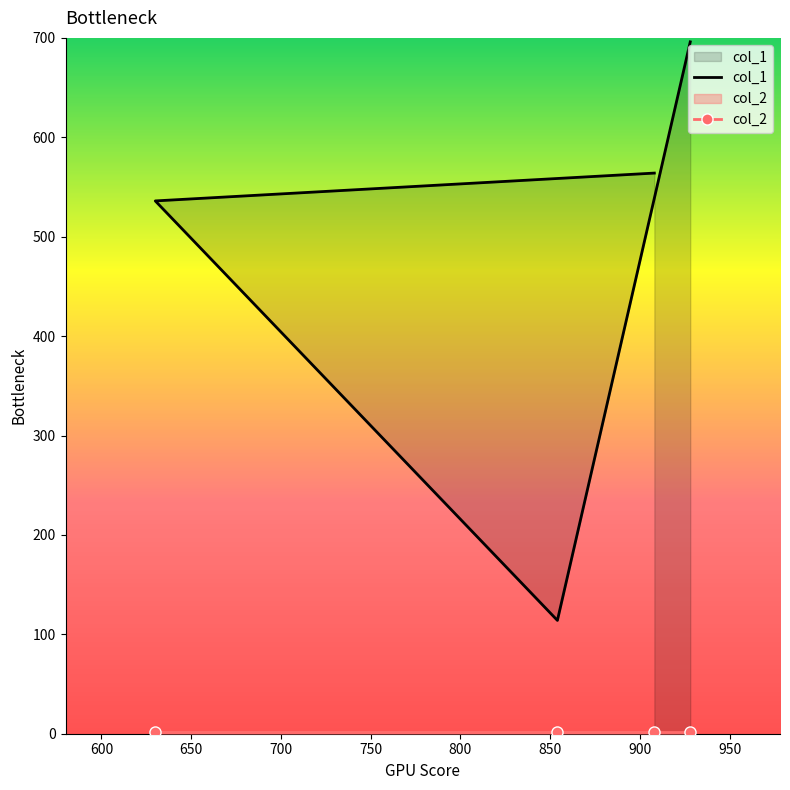

True or false: col_2 and col_1 intersect in this chart.

False